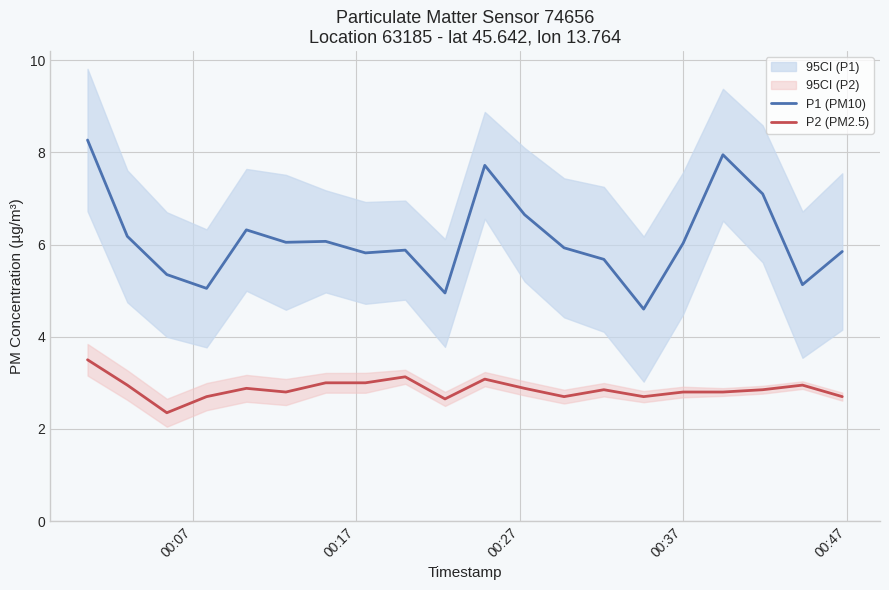

What is the difference between the second highest and second lowest values in the P1 (PM10) series?

3.0